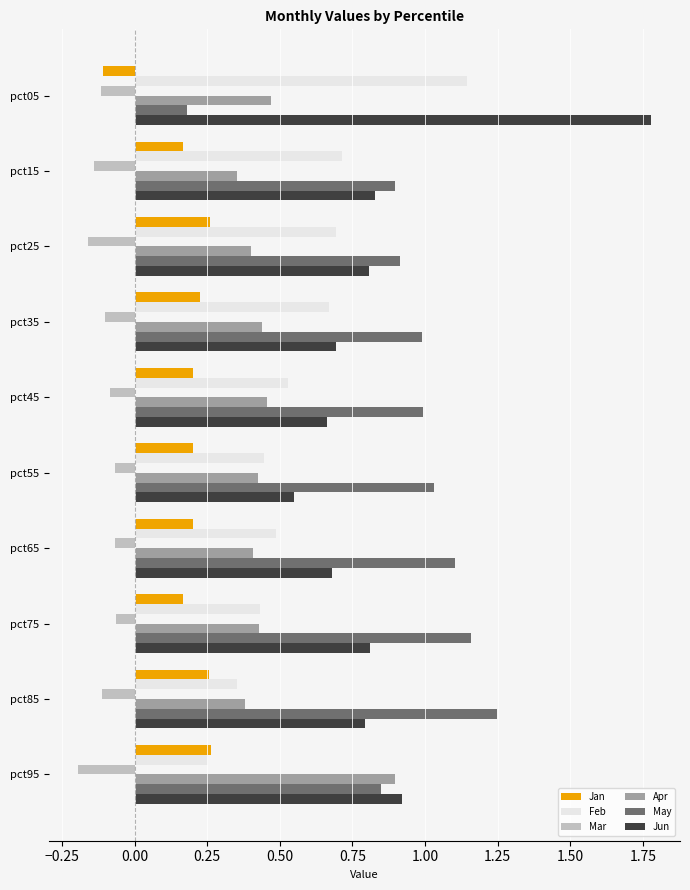

True or false: Jun has a value of 0.8 at pct75.

True